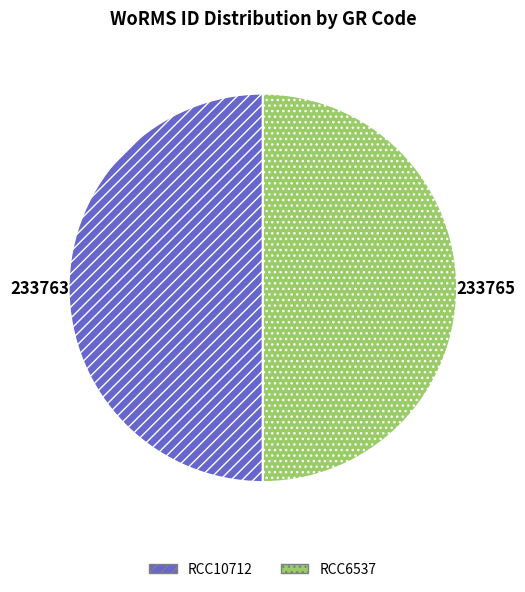

Is it true that RCC10712 is 50% of the pie?

True